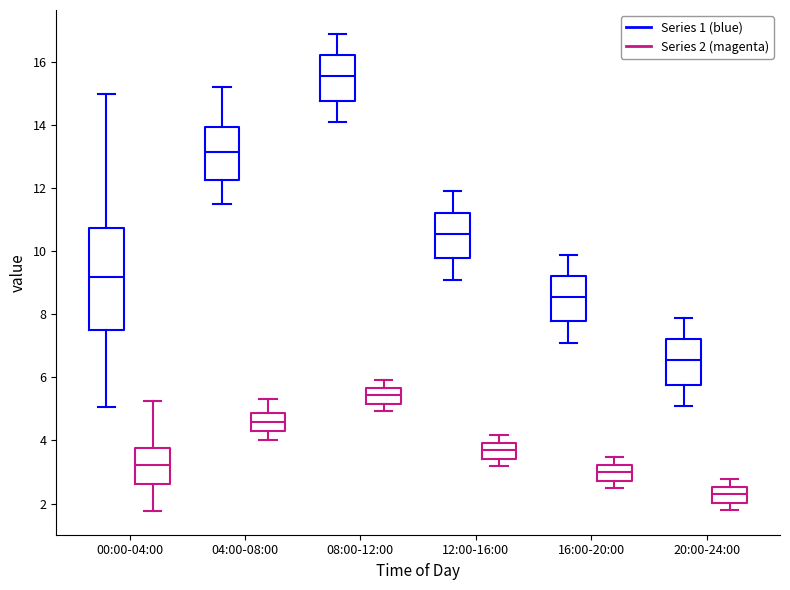

Which box is the tallest, from its lower edge to its upper edge?

00:00-04:00 (Series 1 (blue))